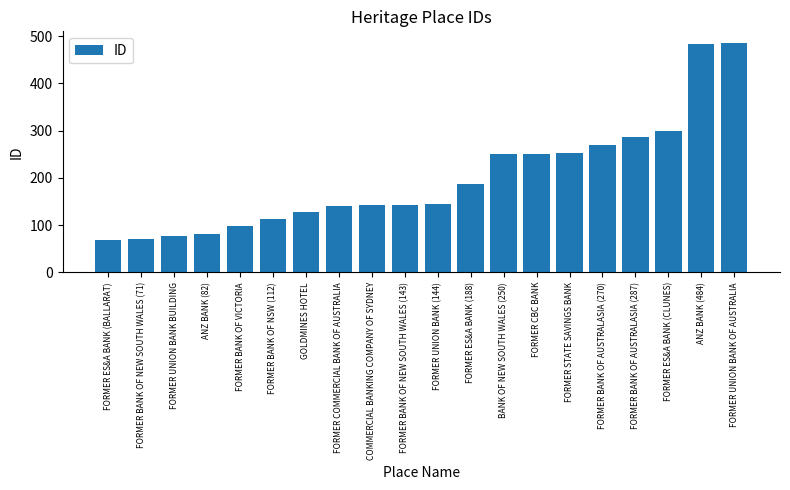

What is the smallest value displayed?

69